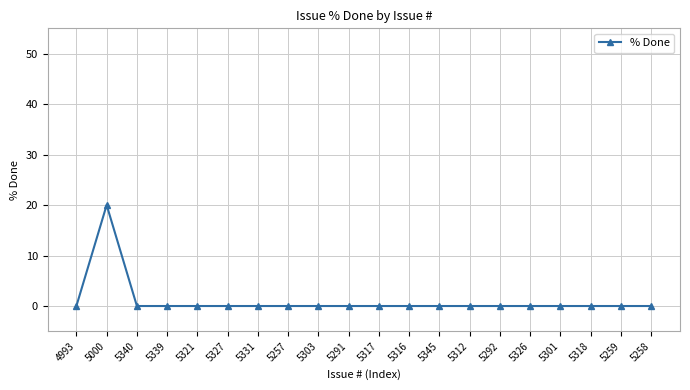

The chart shows a value of 0 at 5259. True or false?

True